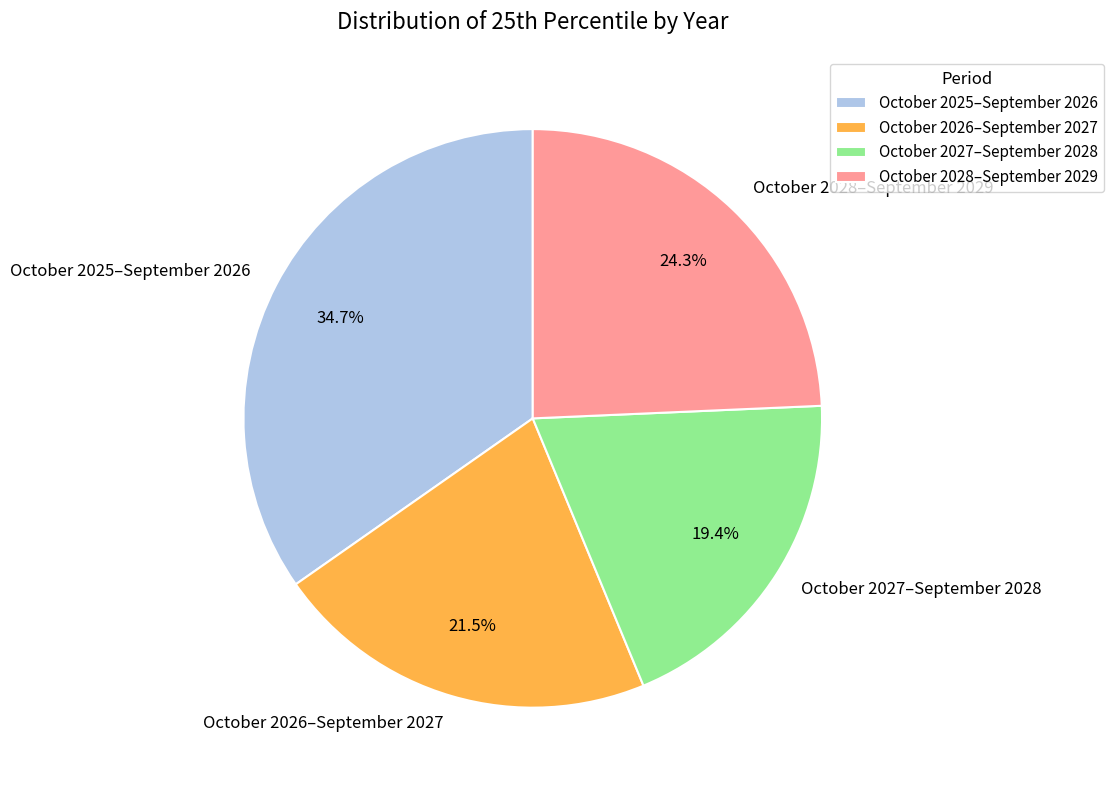

Which category has the biggest portion of the pie?

October 2025–September 2026